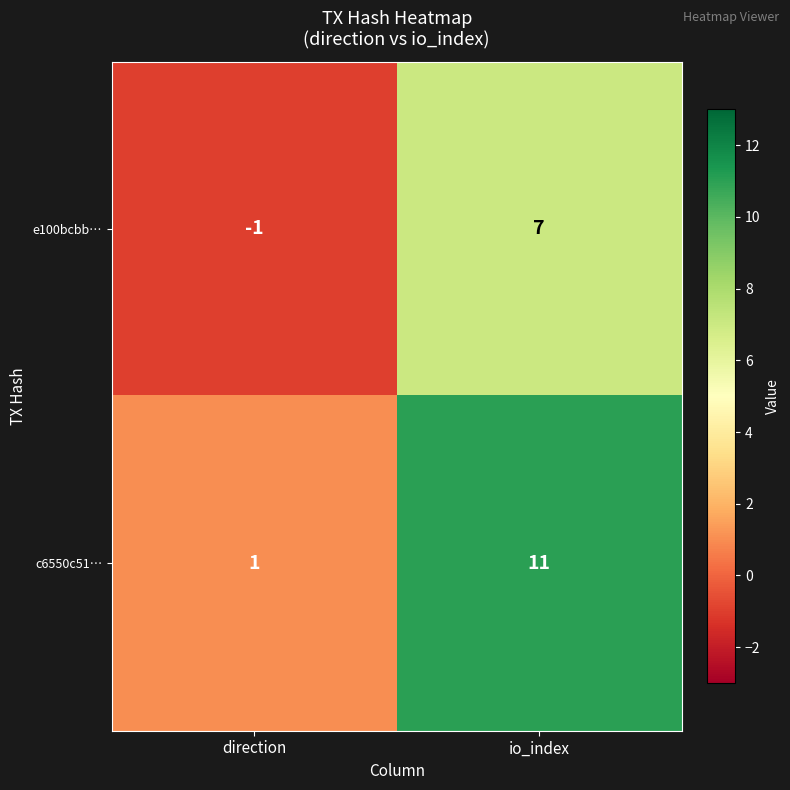

What is the difference between the e100bcbb… values at io_index and direction?

8